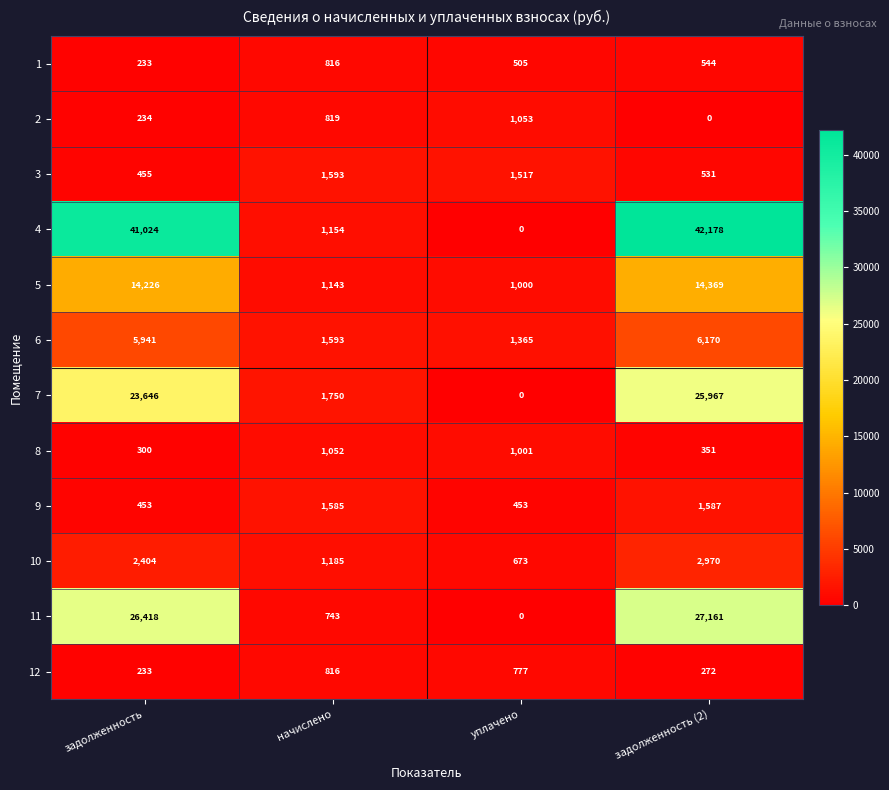

Which series has the widest spread of values?

4